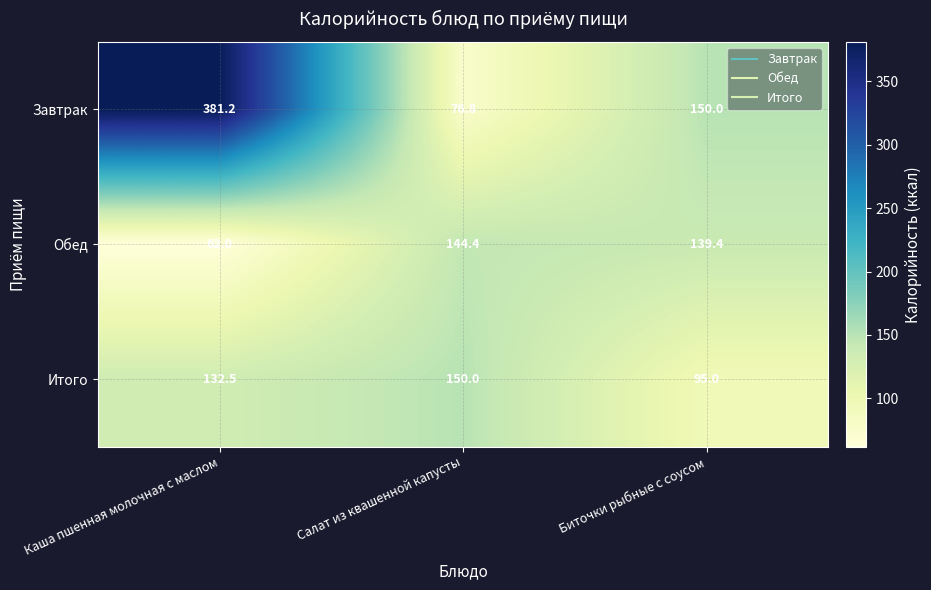

The Итого series shows 150.0 at Салат из квашенной капусты. True or false?

True